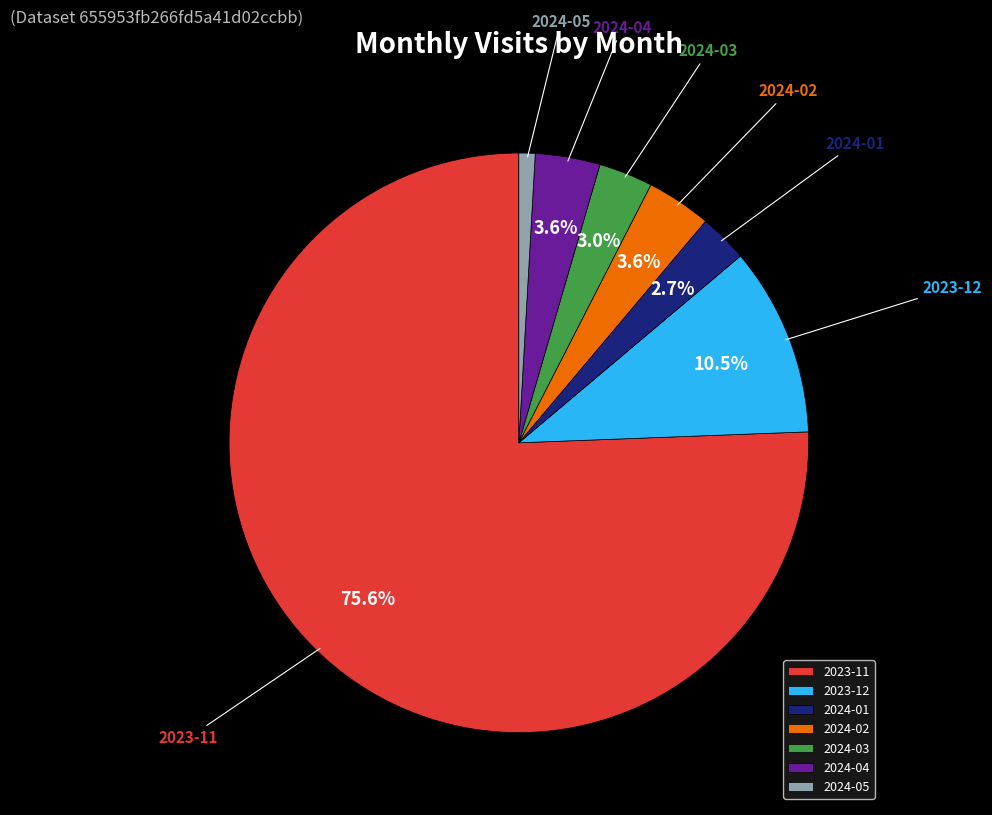

True or false: 2024-04 accounts for 4% of the total.

True